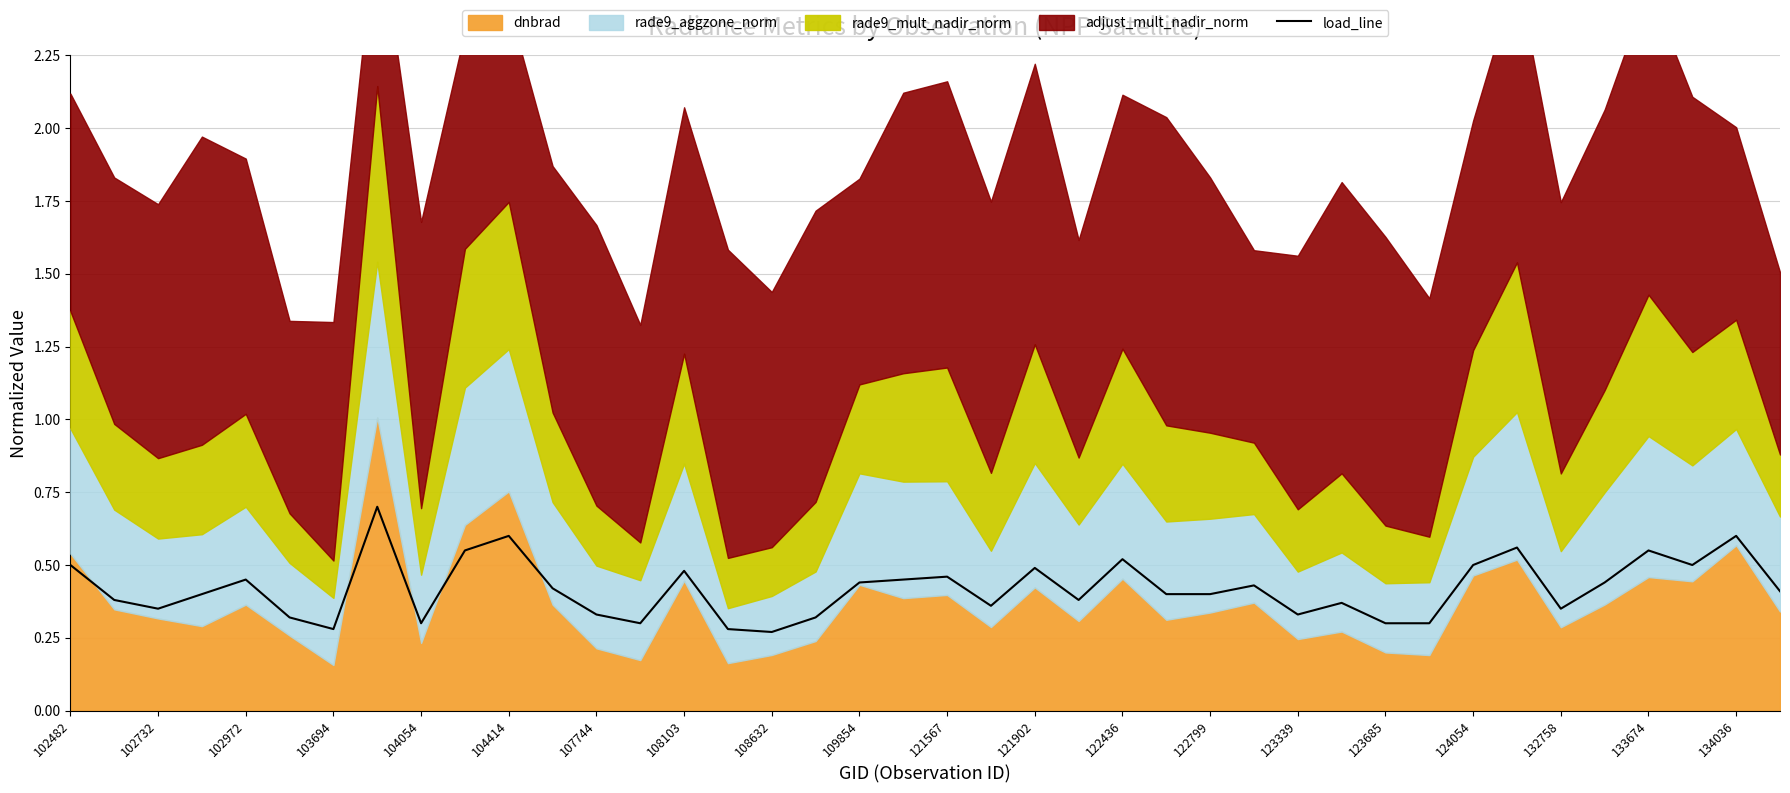

What is the highest value of the load_line series?

0.7